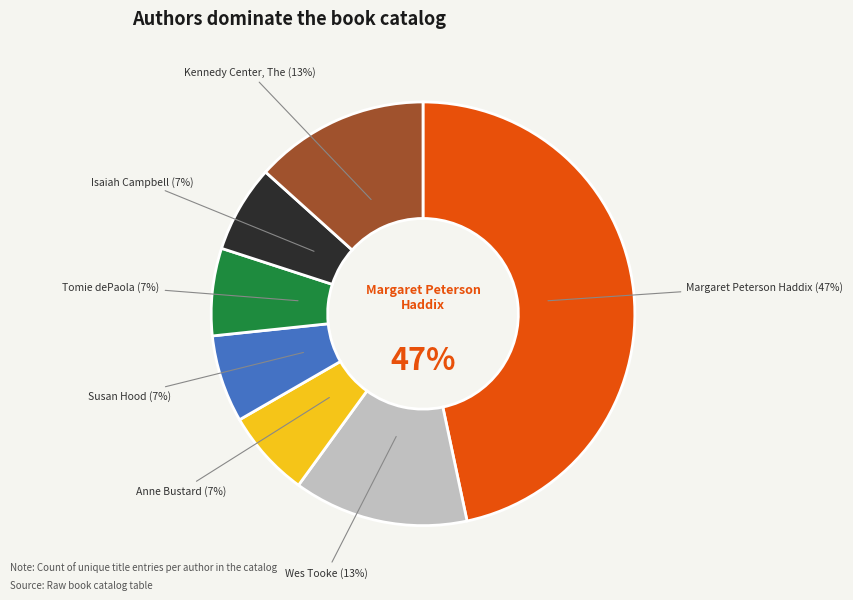

Is it true that Kennedy Center, The is 13% of the pie?

True